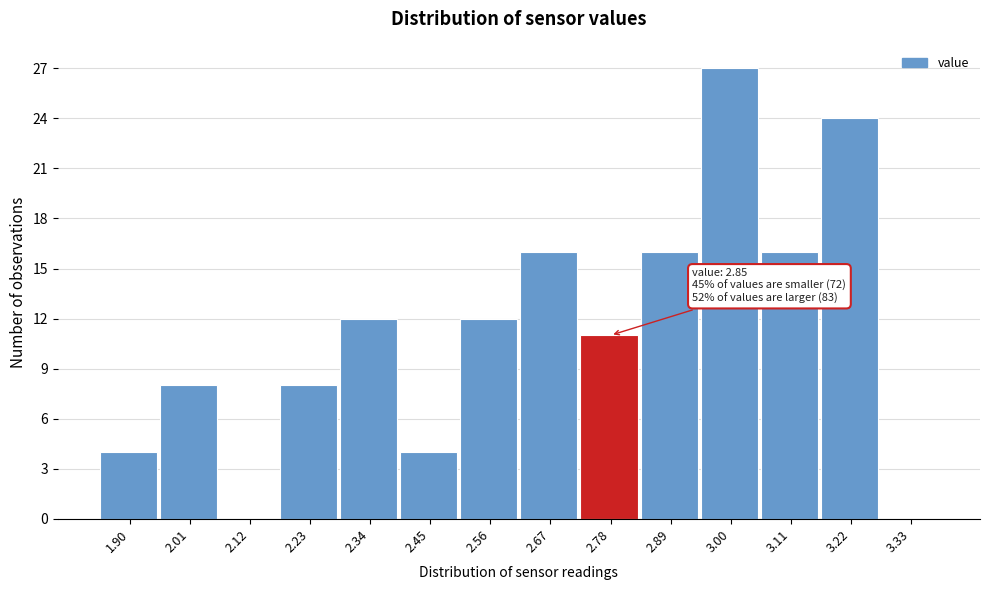

Reading left to right, list all the values displayed in this chart.

1.90=4	2.01=8	2.12=0	2.23=8	2.34=12	2.45=4	2.56=12	2.67=16	2.78=11	2.89=16	3.00=27	3.11=16	3.22=24	3.33=0